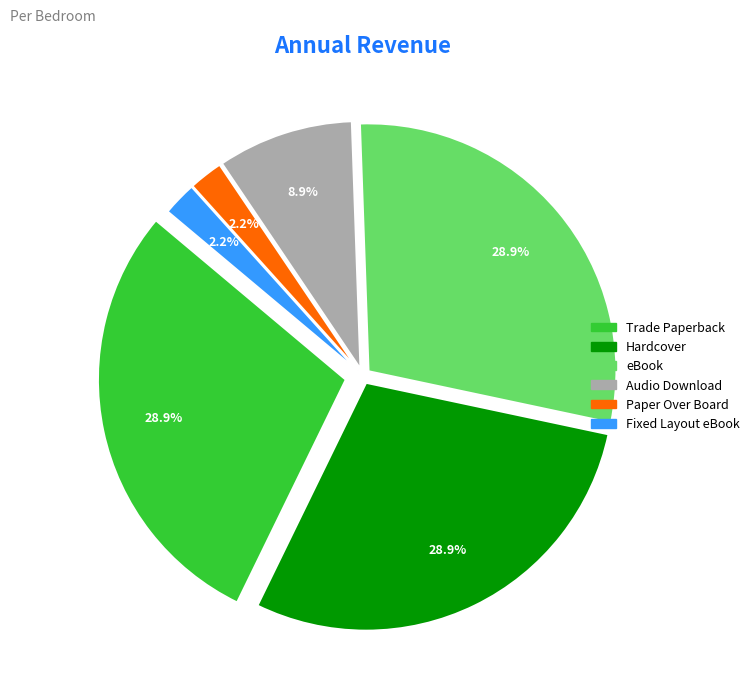

What percentage is the Trade Paperback slice, to the nearest percent?

29%